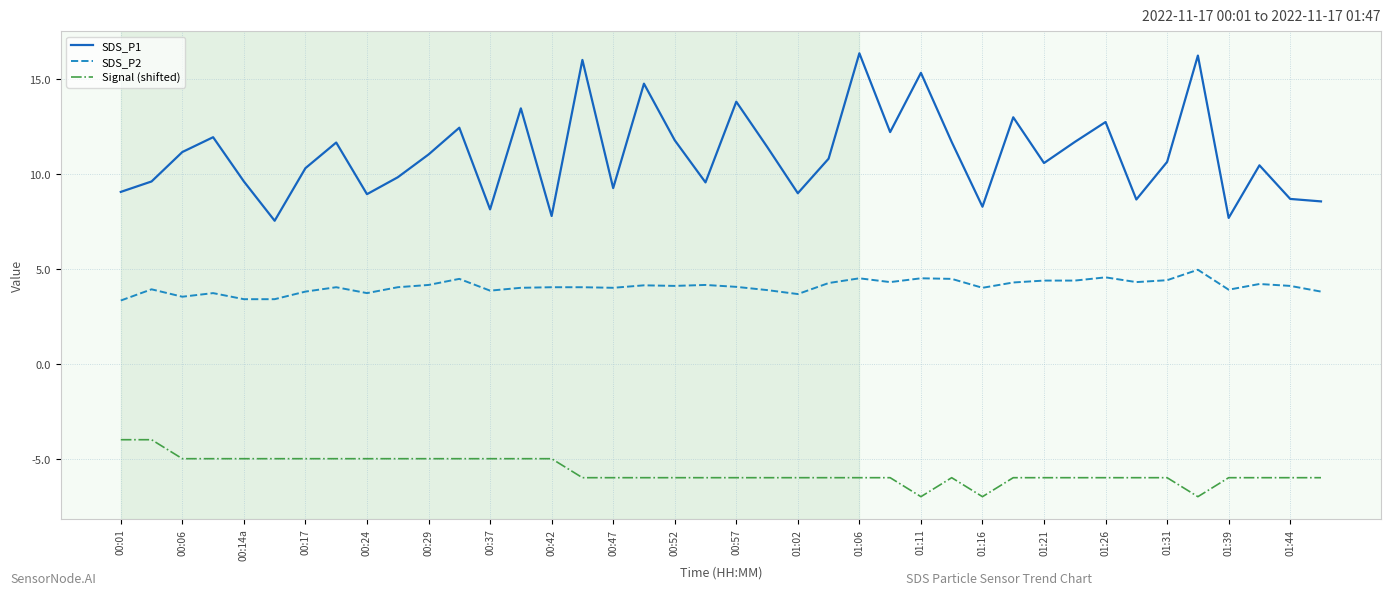

What is the maximum value shown in the chart?

16.4